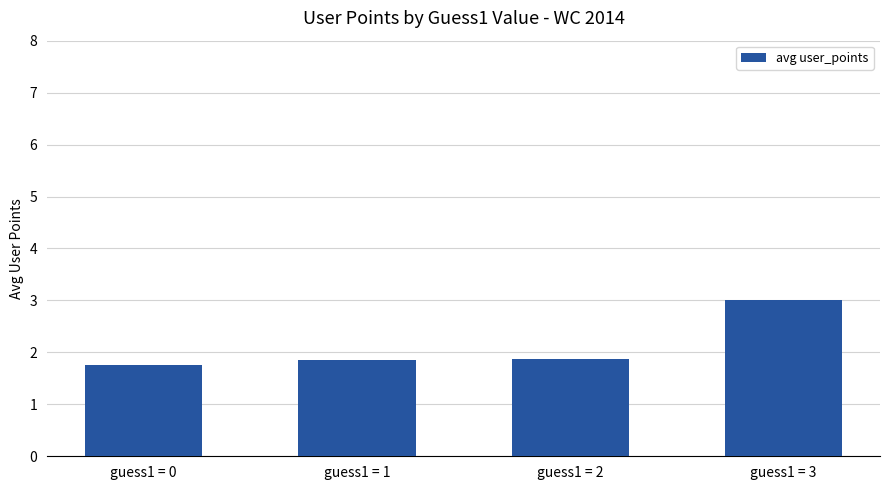

What is the maximum value shown in the chart?

3.0